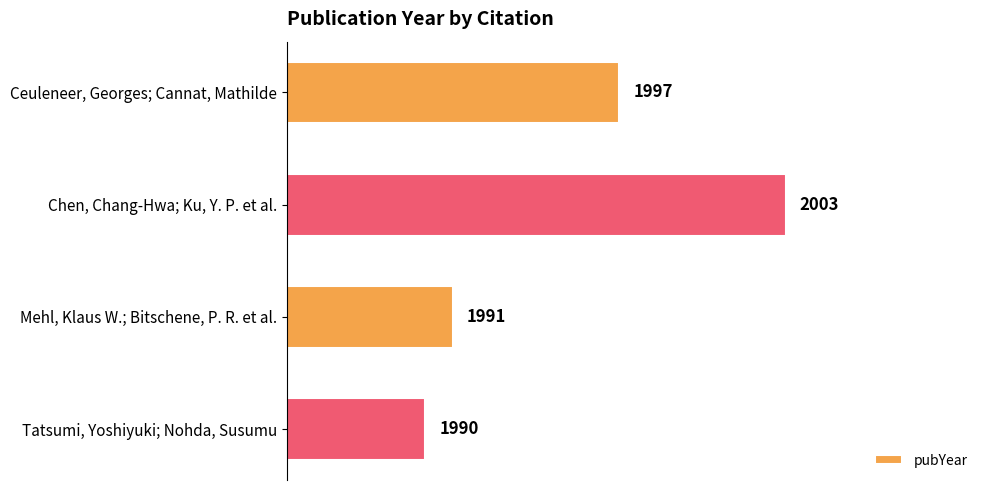

List the labels in order of value, smallest first.

Tatsumi, Yoshiyuki; Nohda, Susumu, Mehl, Klaus W.; Bitschene, P. R. et al., Ceuleneer, Georges; Cannat, Mathilde, Chen, Chang-Hwa; Ku, Y. P. et al.